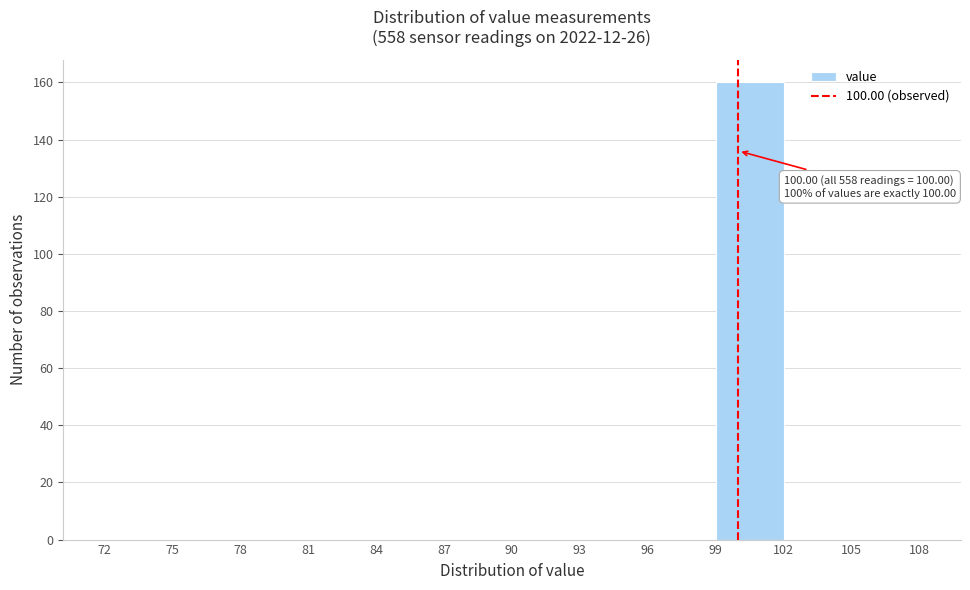

Over which range of the x-axis is the bar tallest?

99 to 102